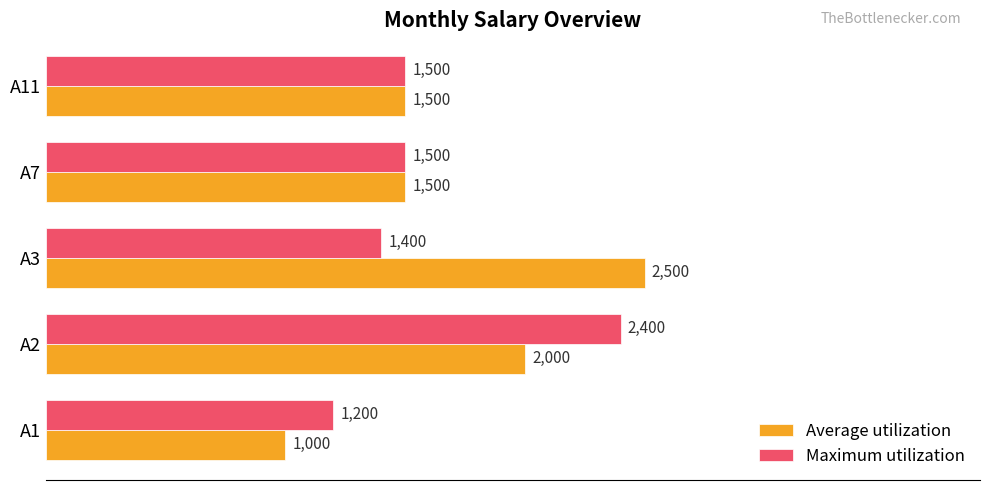

Which series has the largest total across all categories?

Average utilization